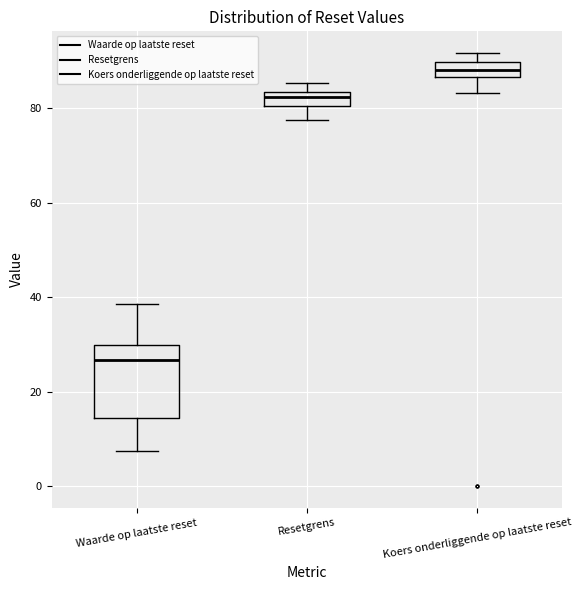

Where does the lower whisker of the box for Koers onderliggende op laatste reset end on the y-axis? The values are not printed on the chart, so give them approximately, as read against the axis.

84